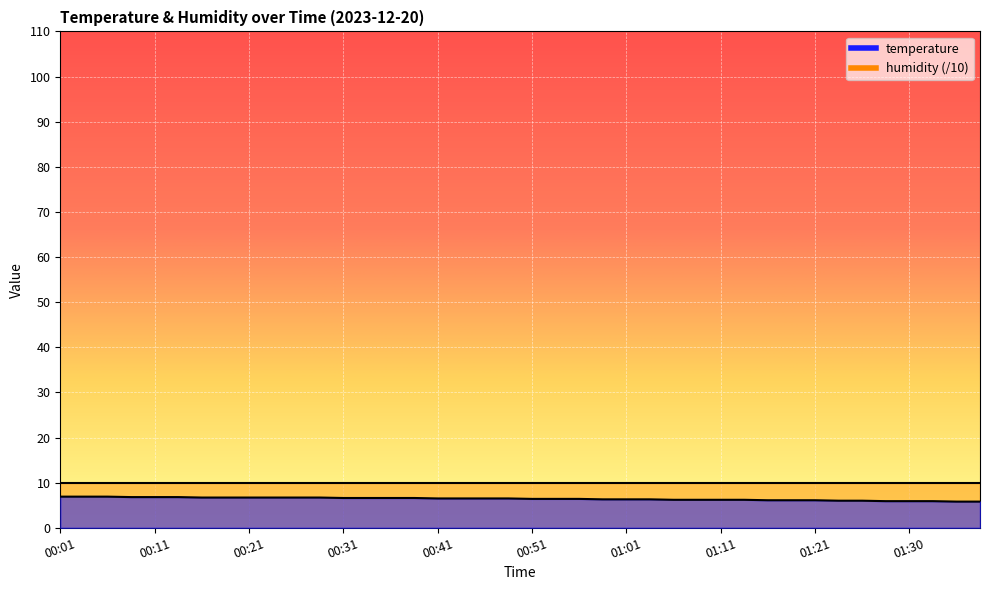

What is the difference between the maximum and minimum values?

1.1